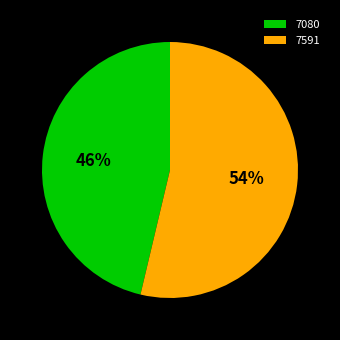

What is the ratio of the value at 7591 to the value at 7080?

1.2